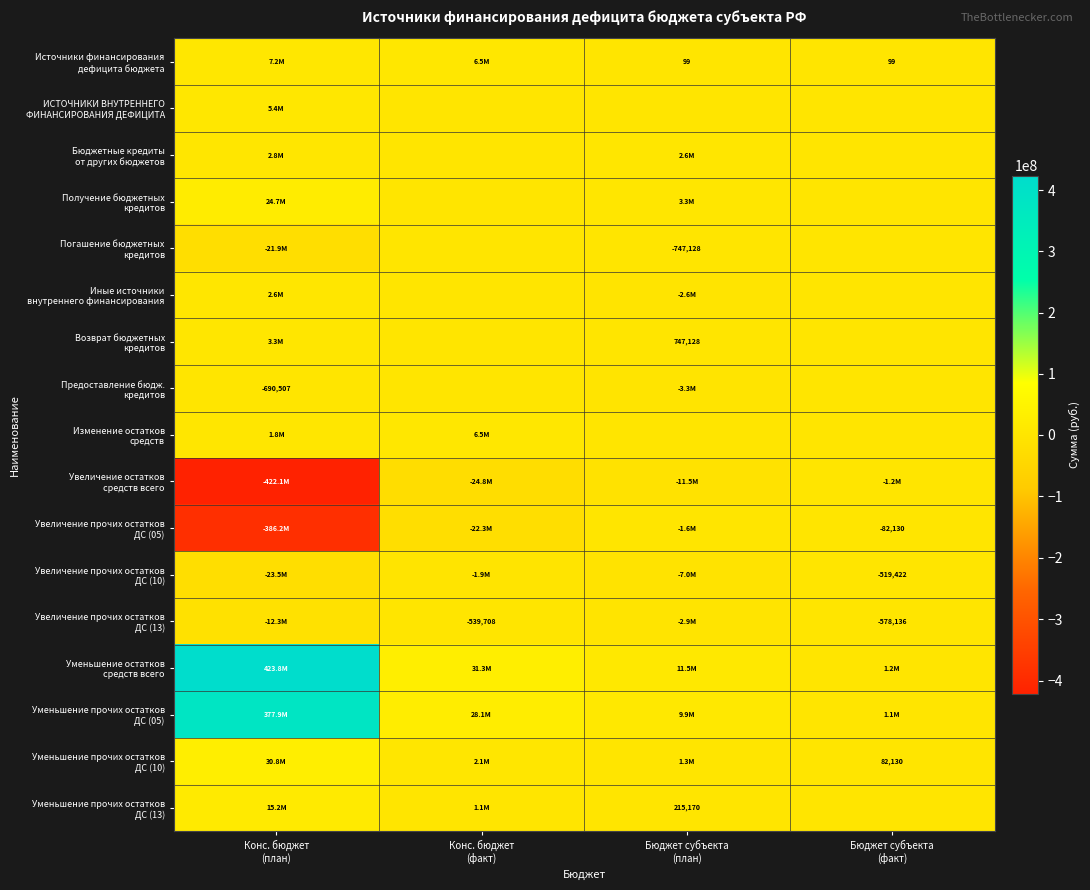

At which label is Иные источники внутреннего финансирования closest to 0?

Конс. бюджет (факт)